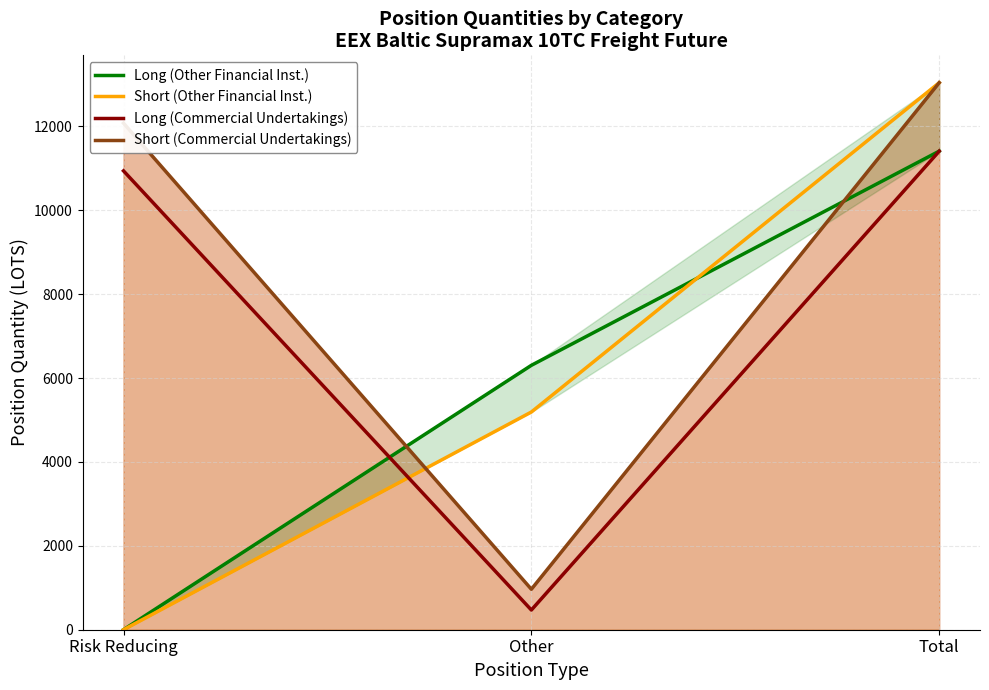

What position from the right is Total?

1